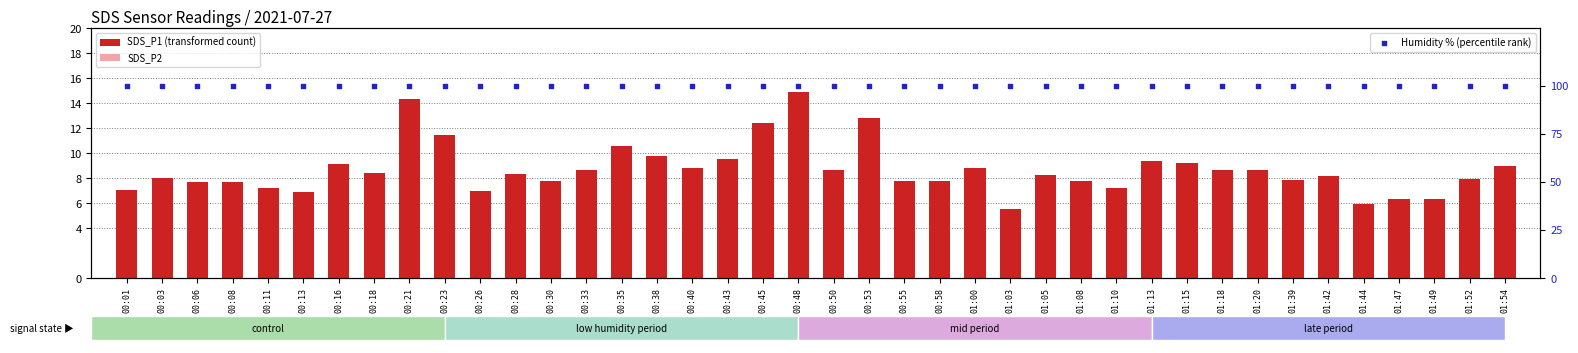

Which series reaches the minimum Y coordinate?

SDS_P2